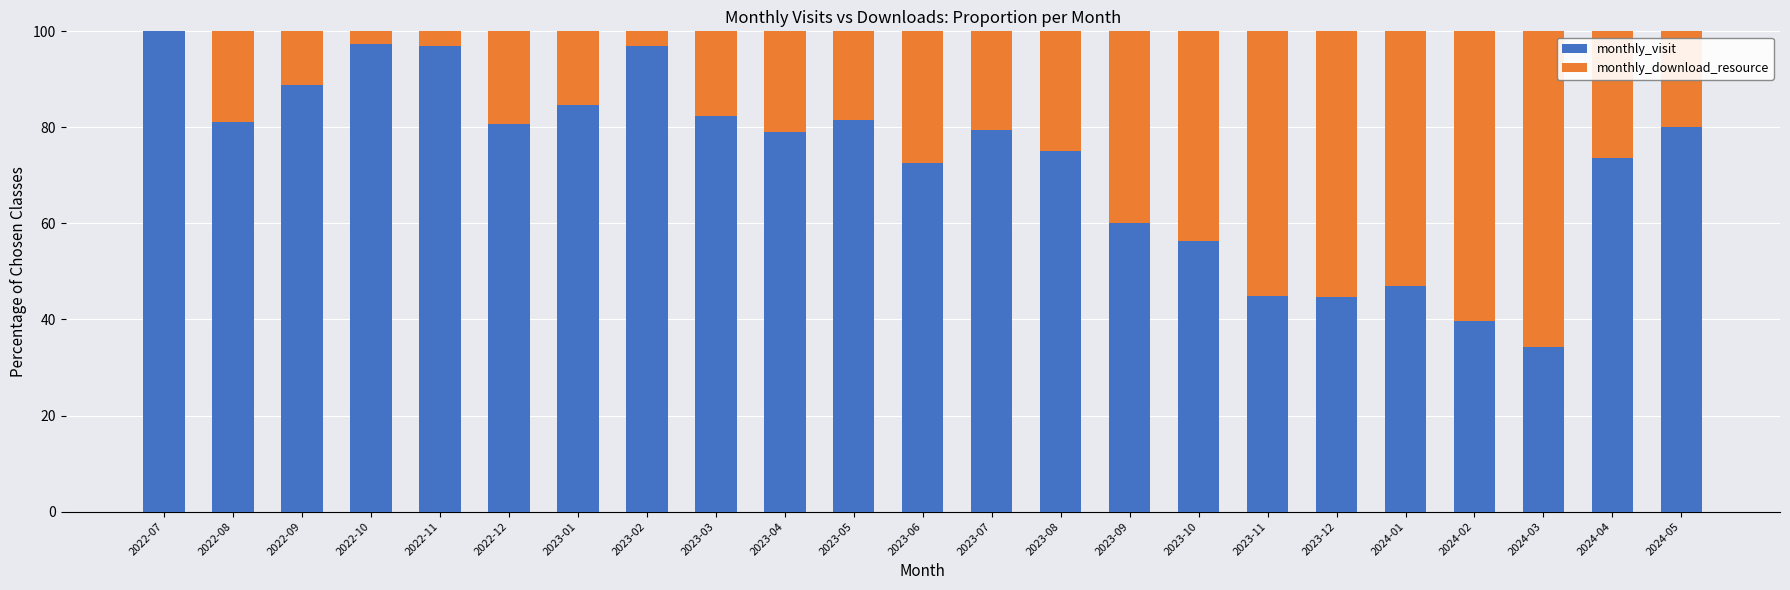

Which category has the highest value in the monthly_visit series?

2022-07